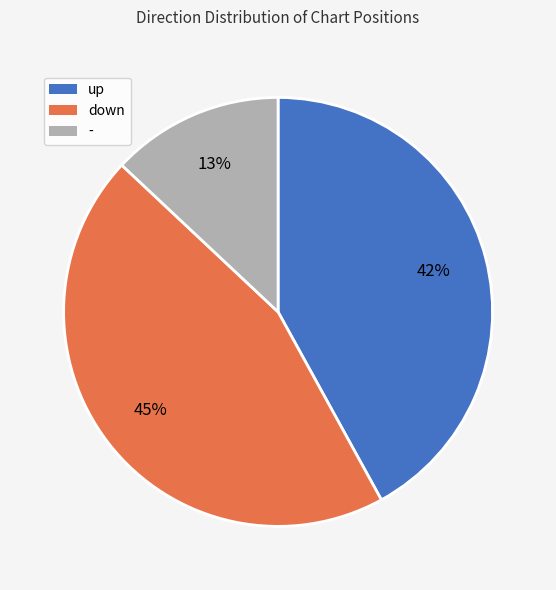

The - slice represents 5% of the pie. True or false?

False